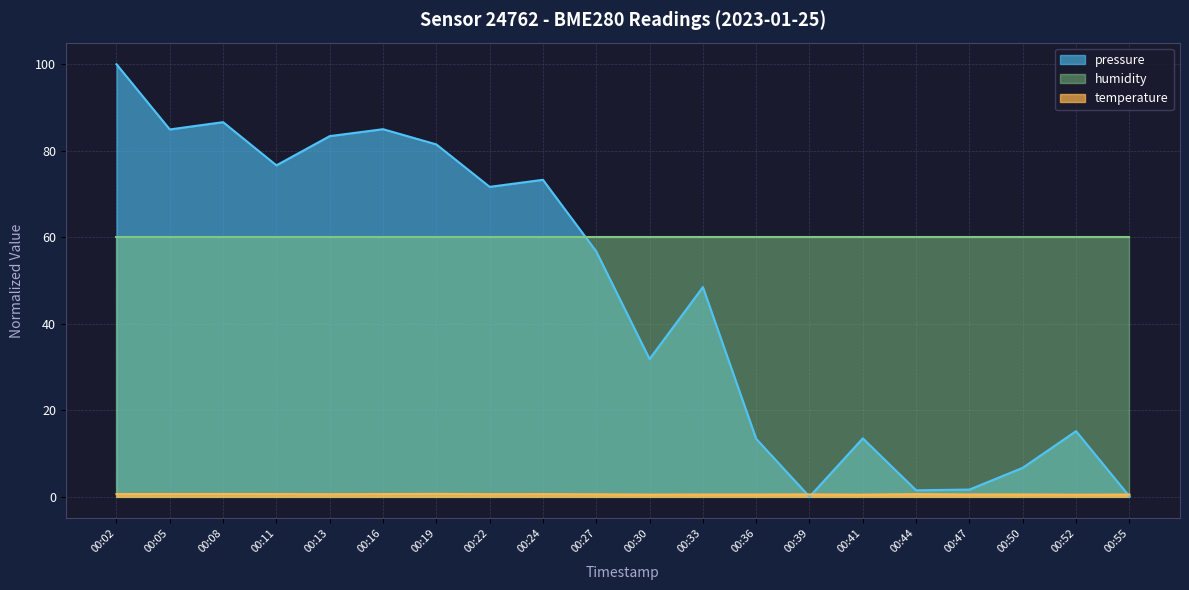

What is the total value across all series at 00:08?

147.3